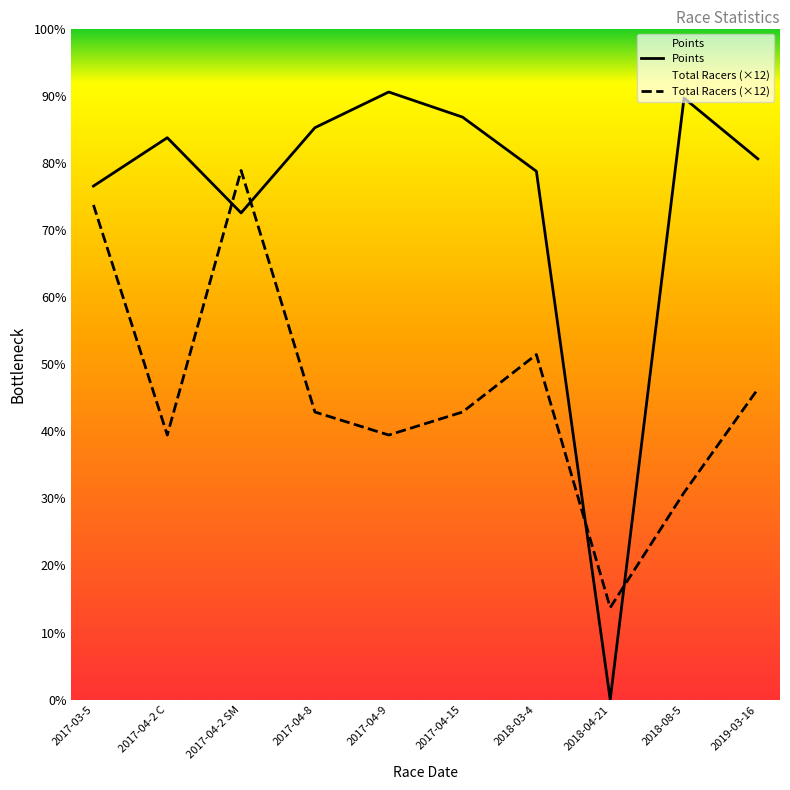

Is this an area chart (filled region under the line)?

No